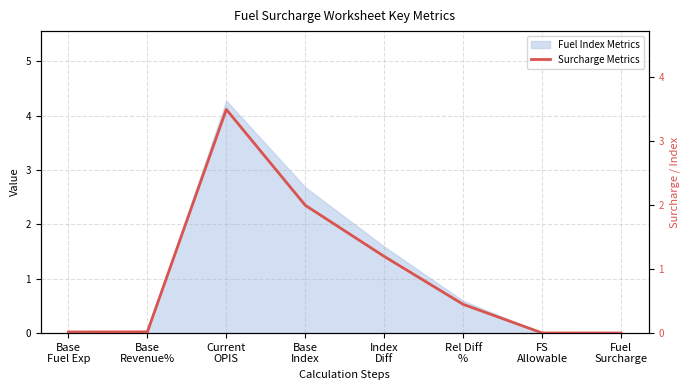

Reading left to right, what are all the values shown in this chart?

0.0	0.0	3.5	2.0	1.2	0.5	0.0	0.0